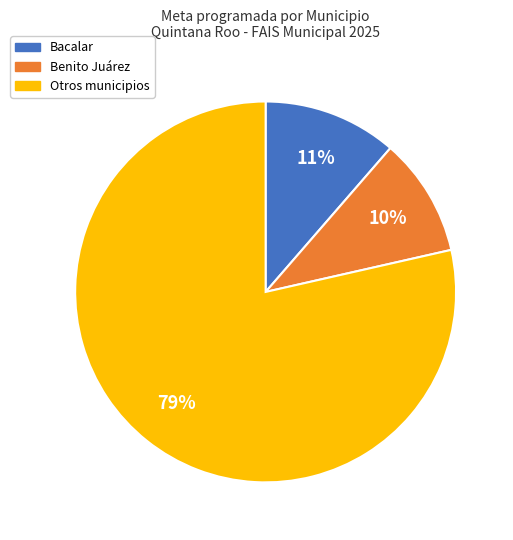

Count the number of slices in the pie.

3